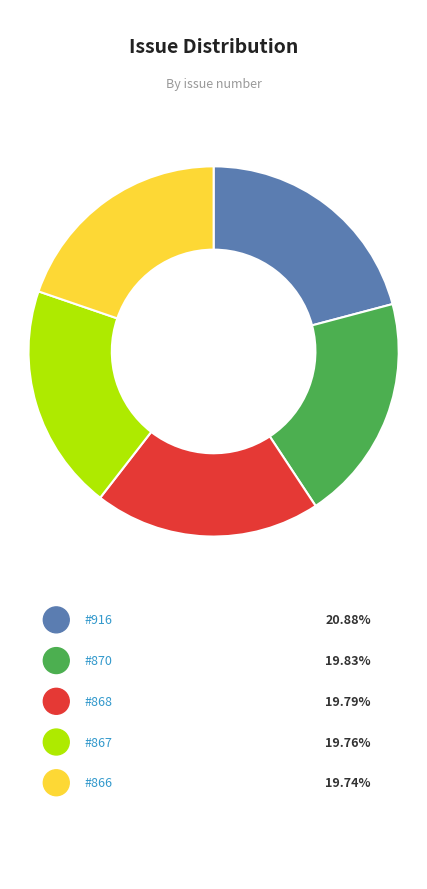

Does any single category account for the majority?

No